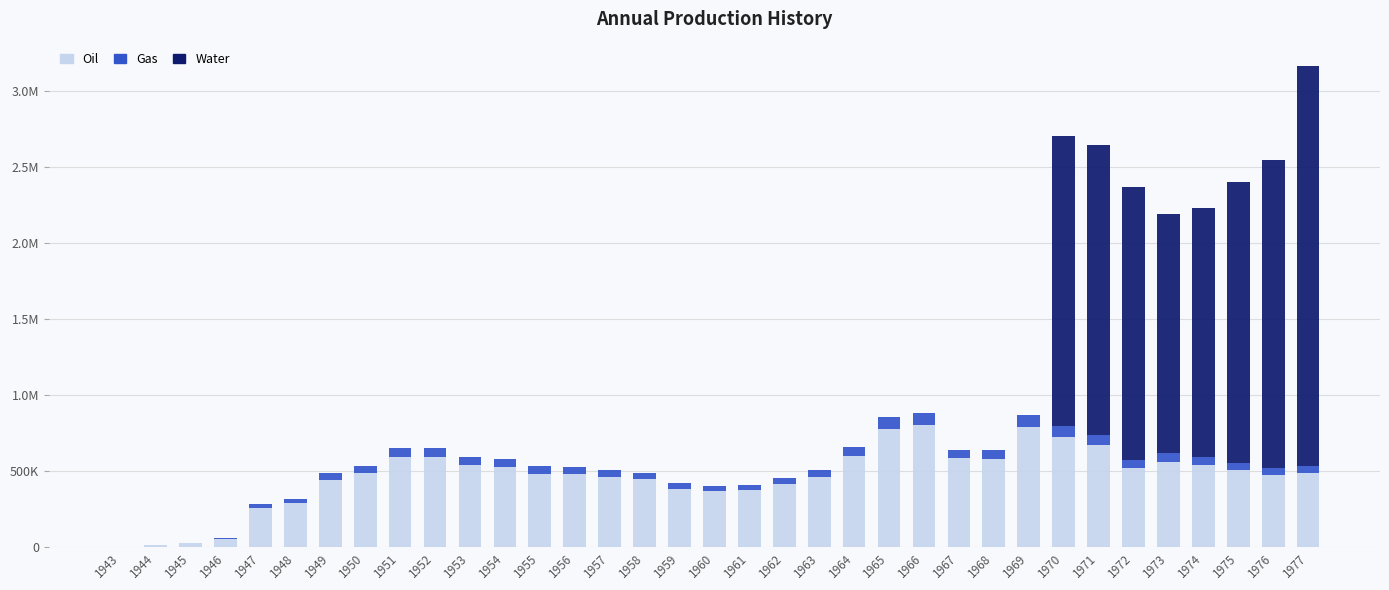

What are all the series names shown in the legend?

Oil, Gas, Water